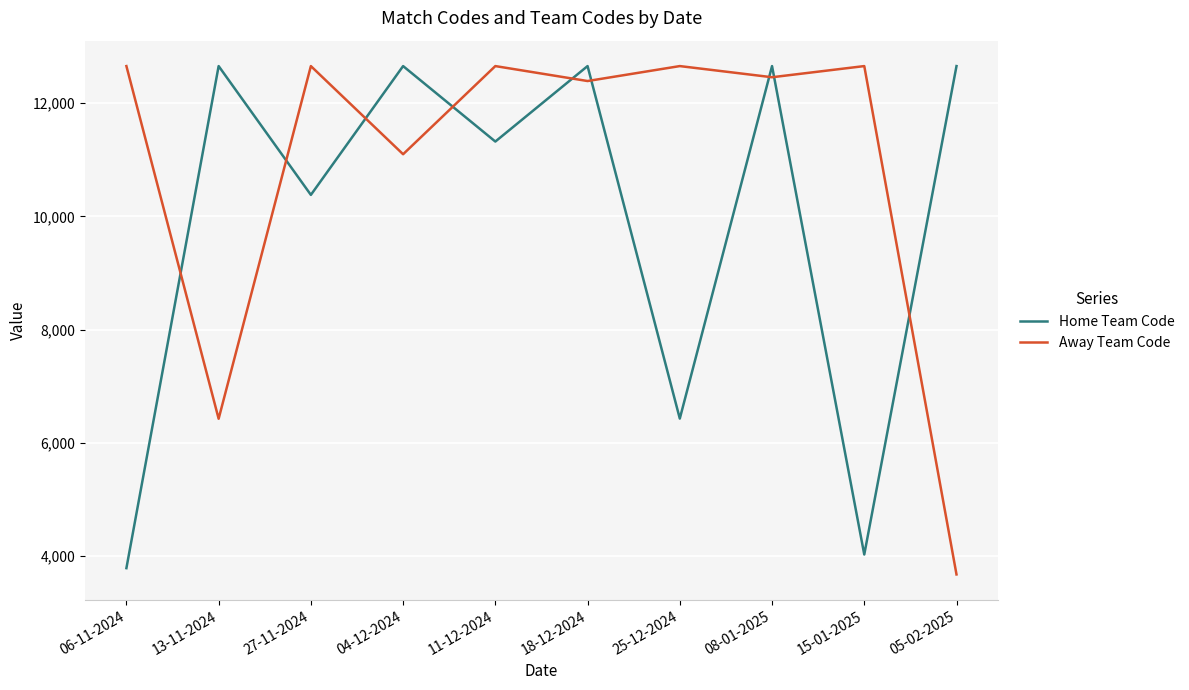

What position from the left is 05-02-2025?

10